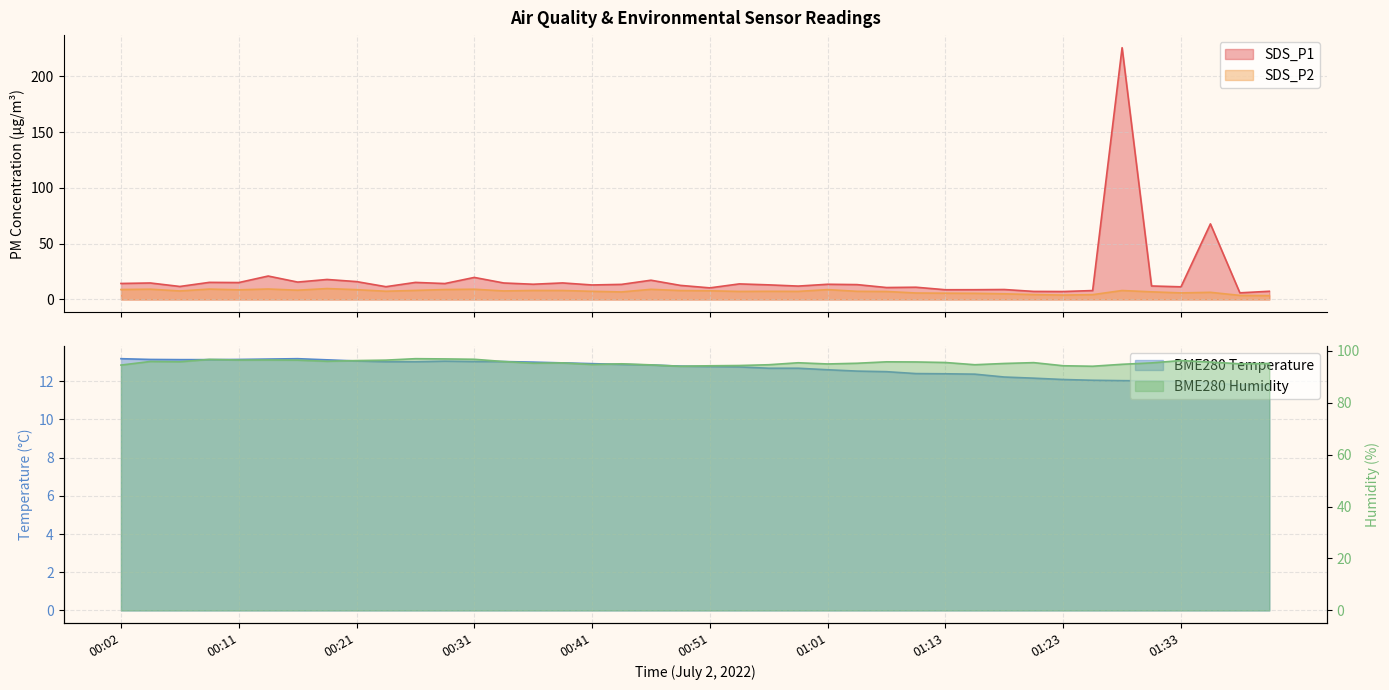

What position from the right is 00:16?

34